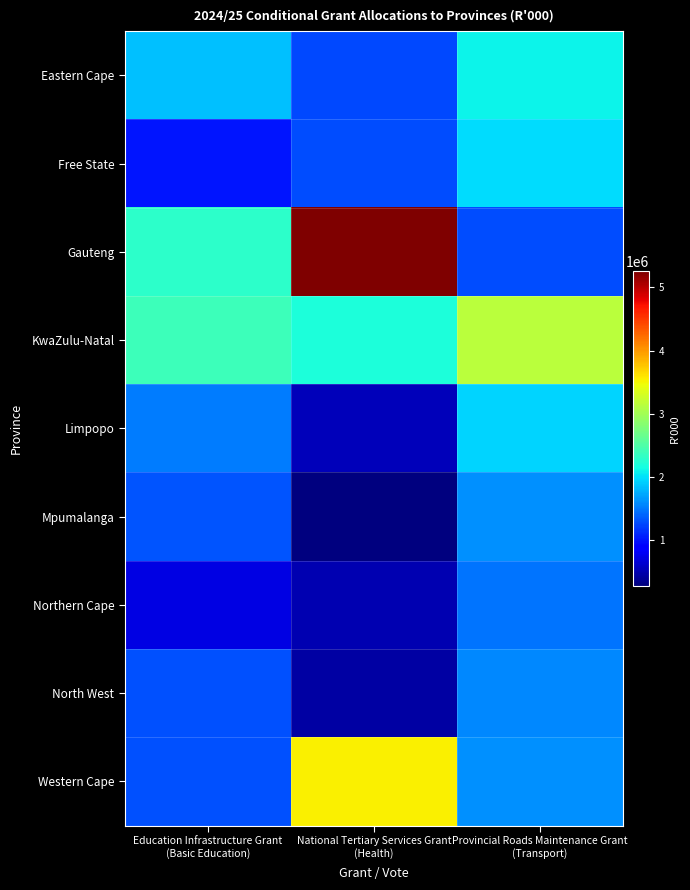

What is the difference between the highest and lowest values at Provincial Roads Maintenance Grant
(Transport)?

1880453